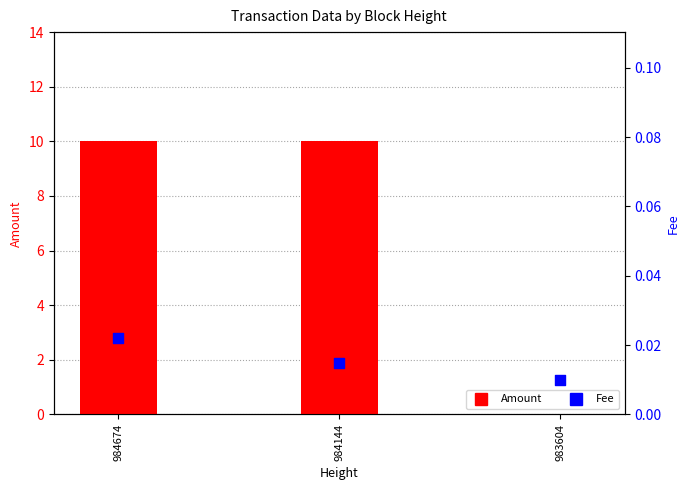

Which series has the largest total across all categories?

Amount